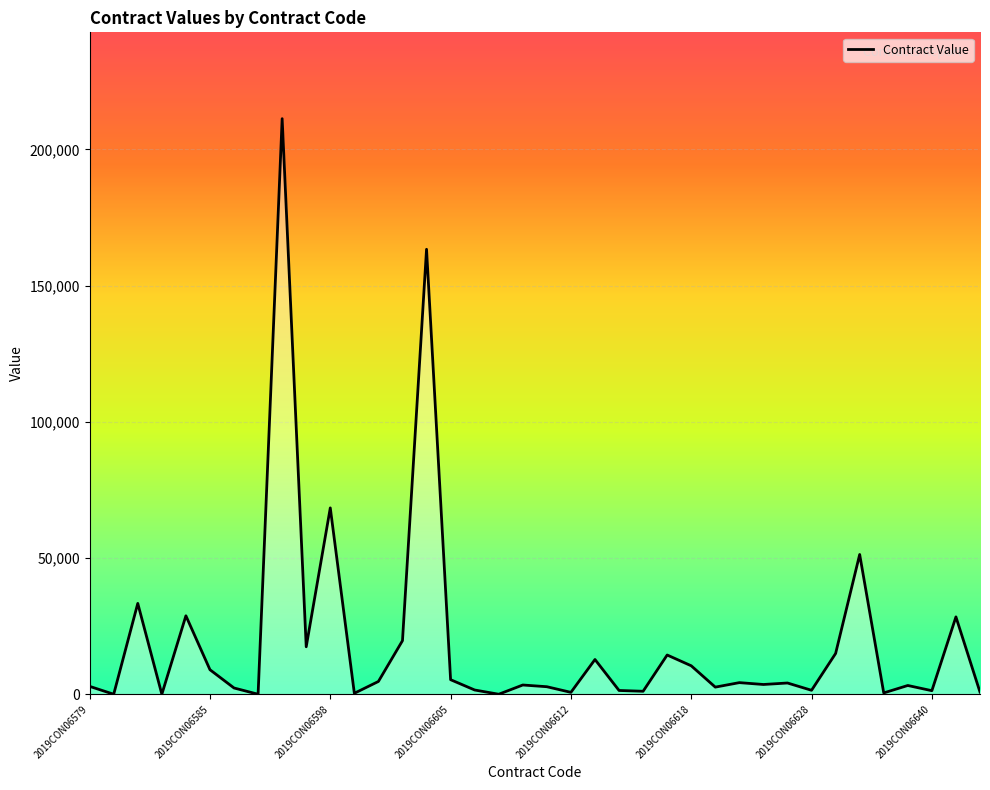

What is the greatest value displayed?

211265